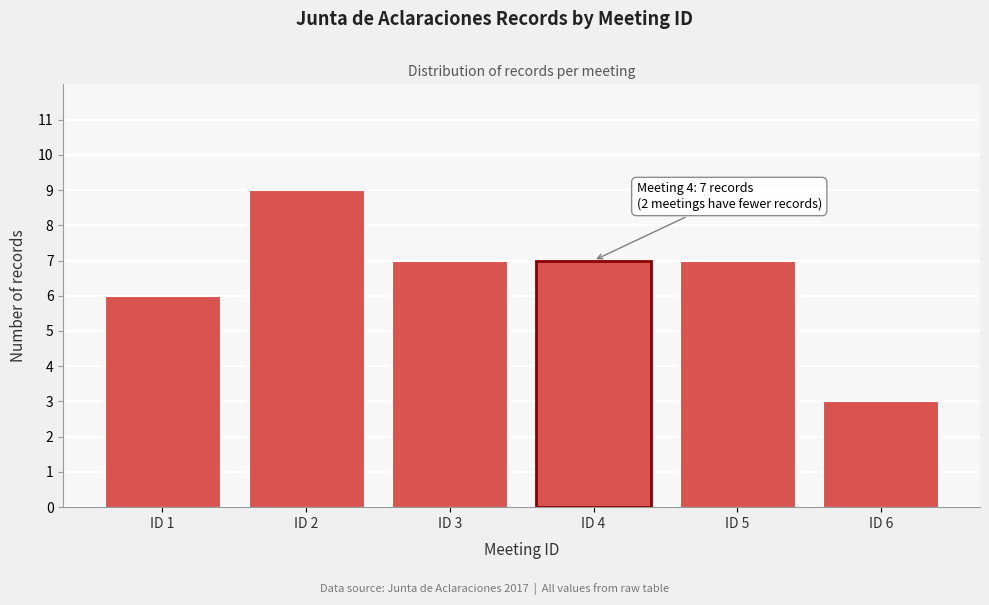

Reading right to left, extract all data points from this chart.

3	7	7	7	9	6